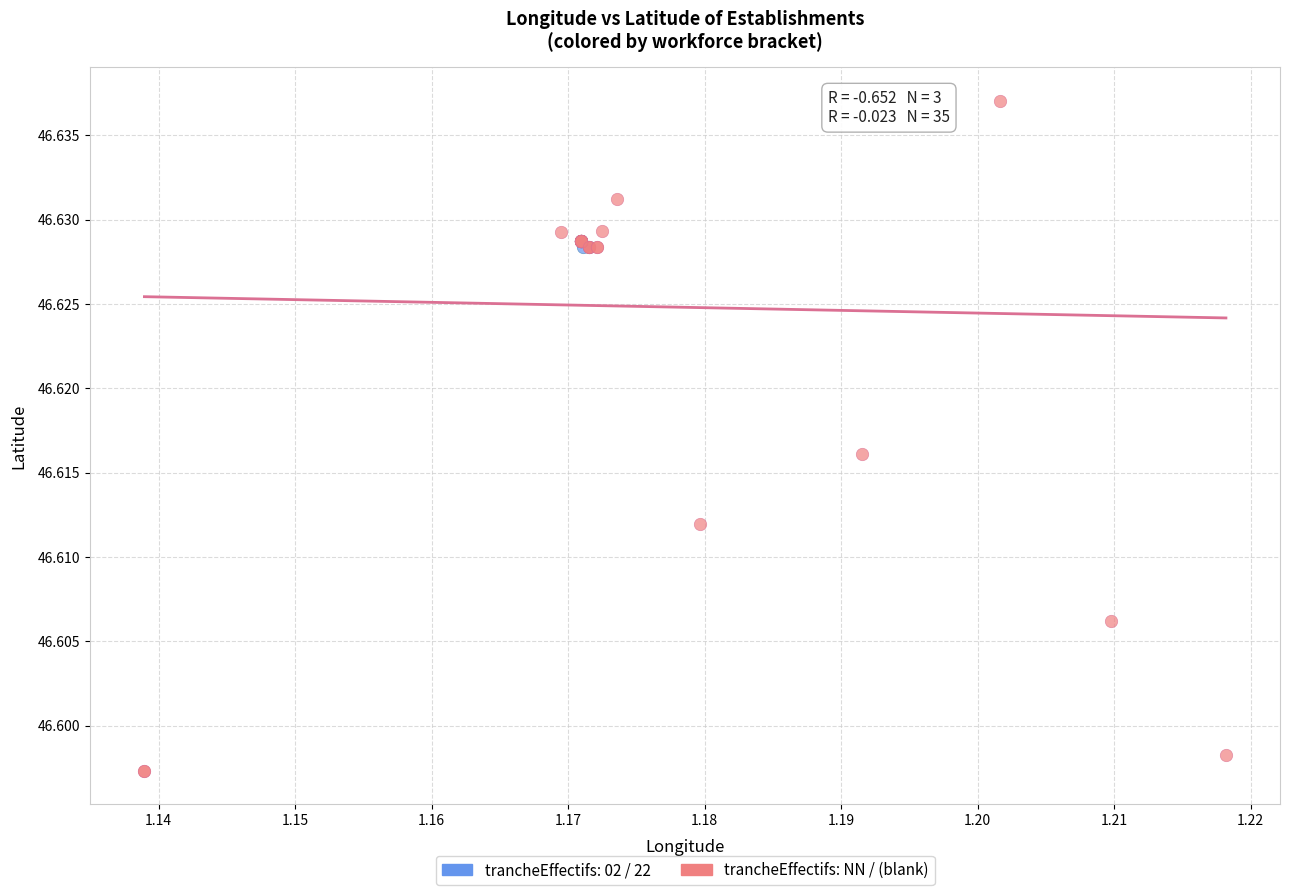

Which series reaches the maximum Y coordinate?

trancheEffectifs: NN / (blank)